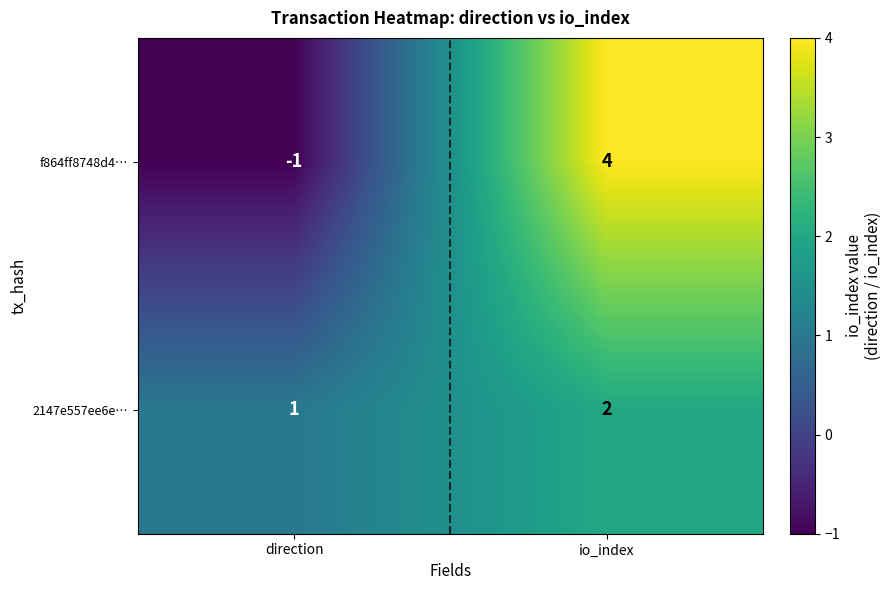

What is the difference between the highest and lowest values at io_index?

2